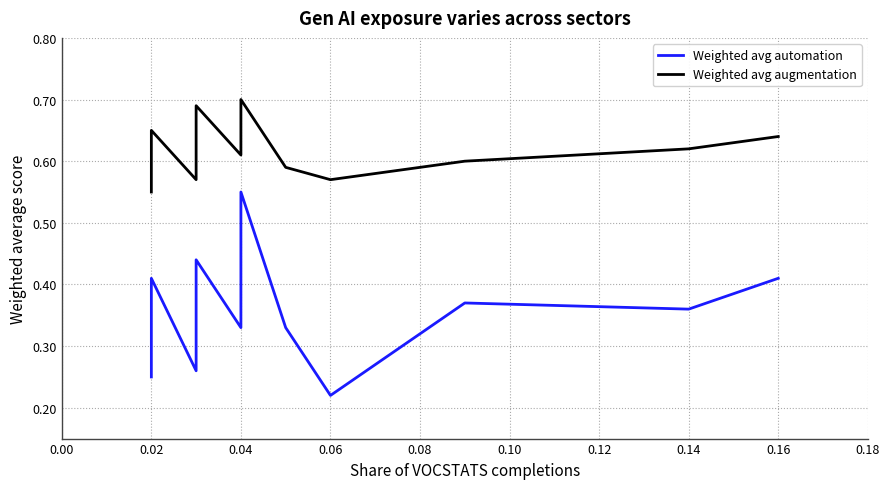

Is the value of Weighted avg automation at 0.04 greater than the value of Weighted avg augmentation at 17?

No